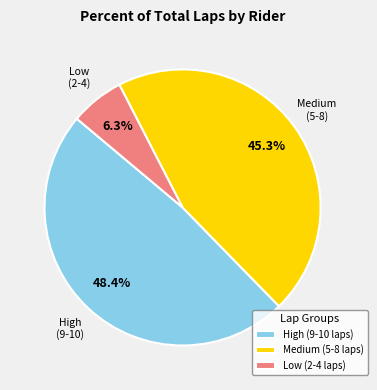

What is the ratio of the value at High (9-10 laps) to the value at Low (2-4 laps)?

7.7